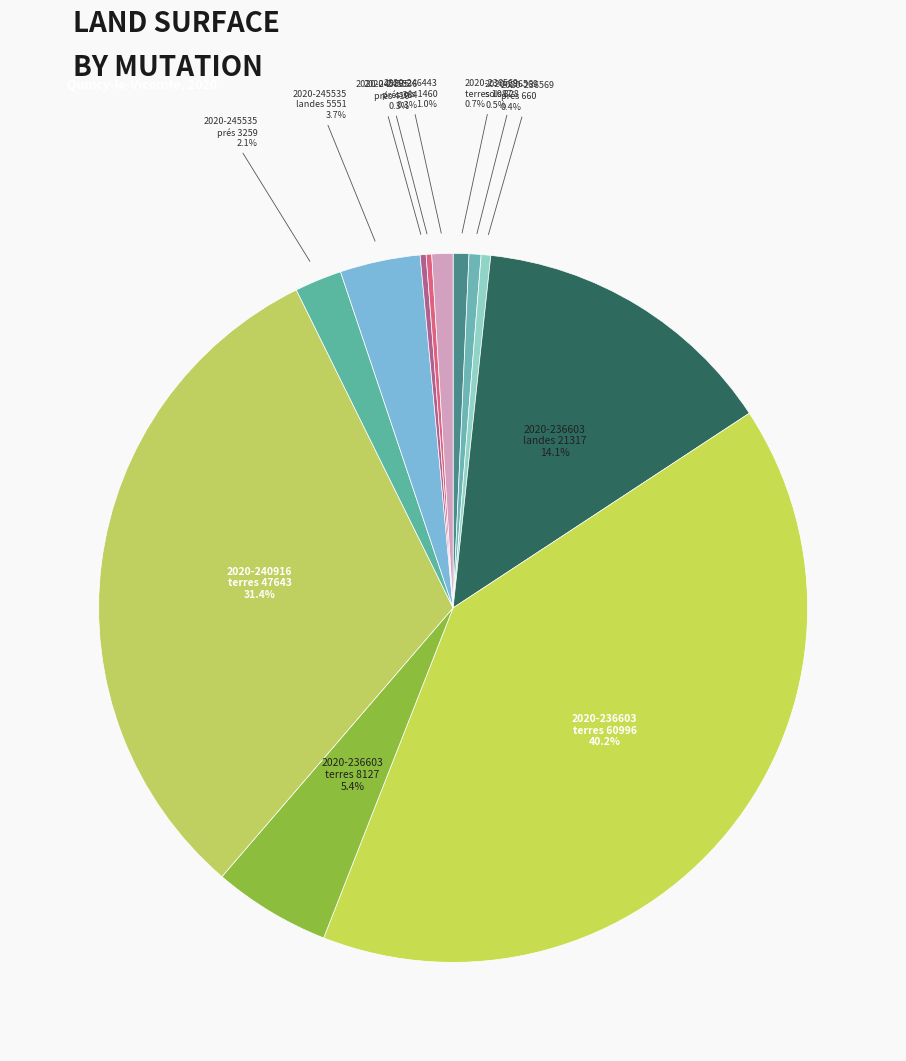

Is there a majority slice in this chart?

No